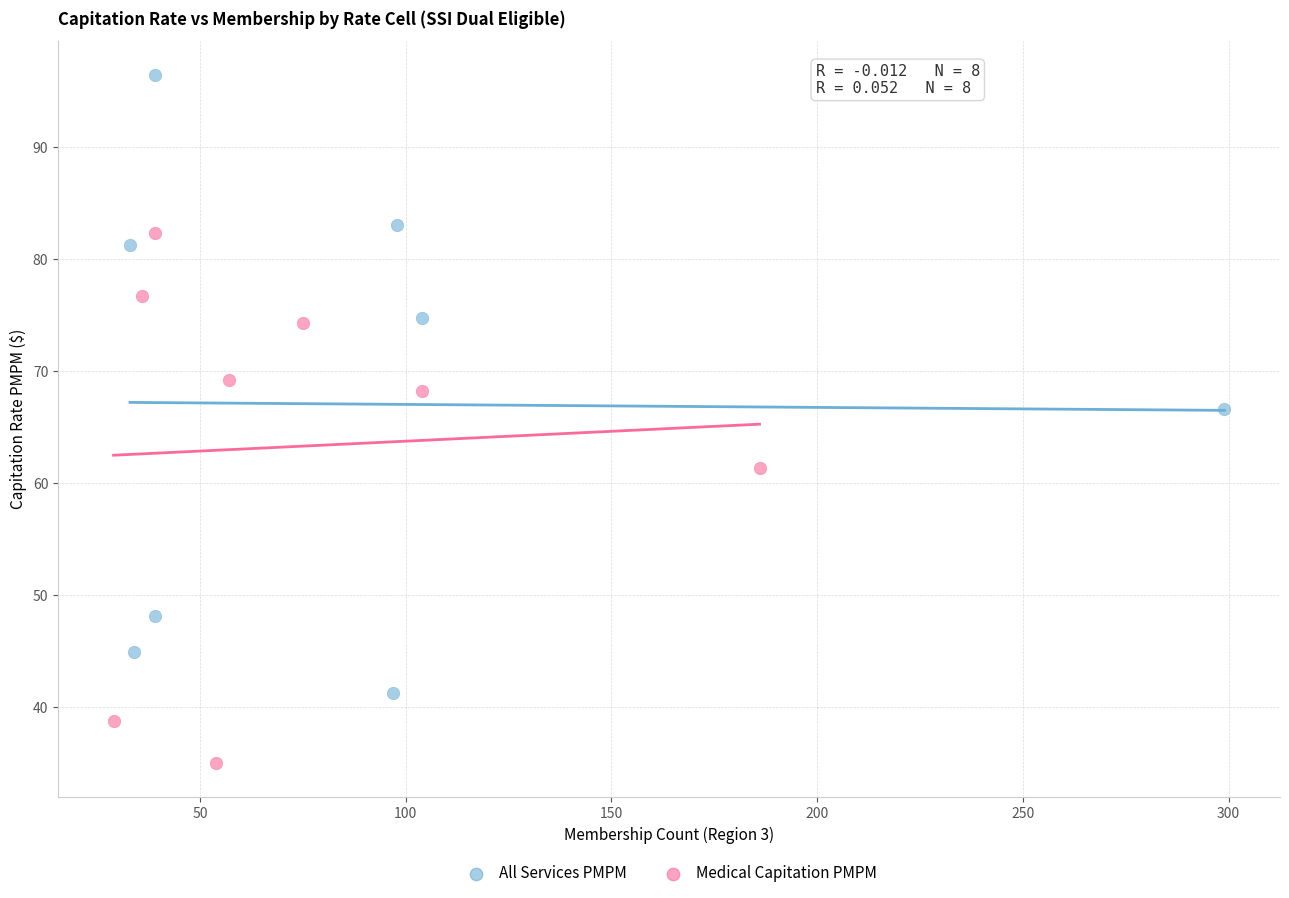

Which series contains the lowest Y value?

Medical Capitation PMPM